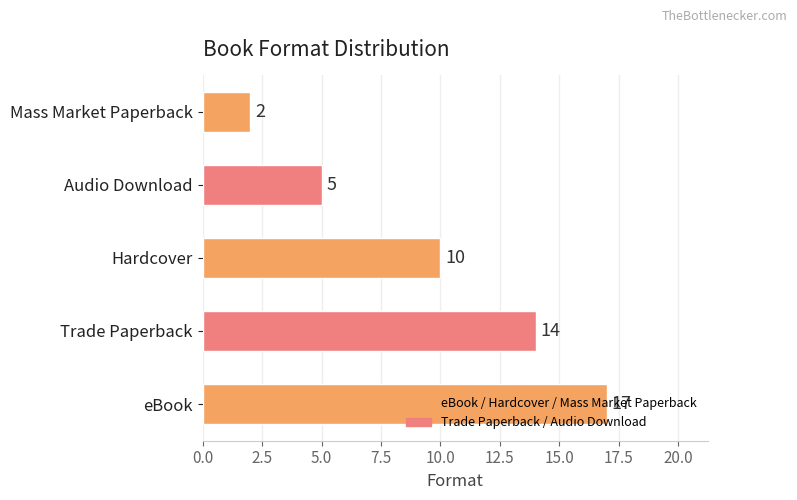

How many bars are there in total?

5